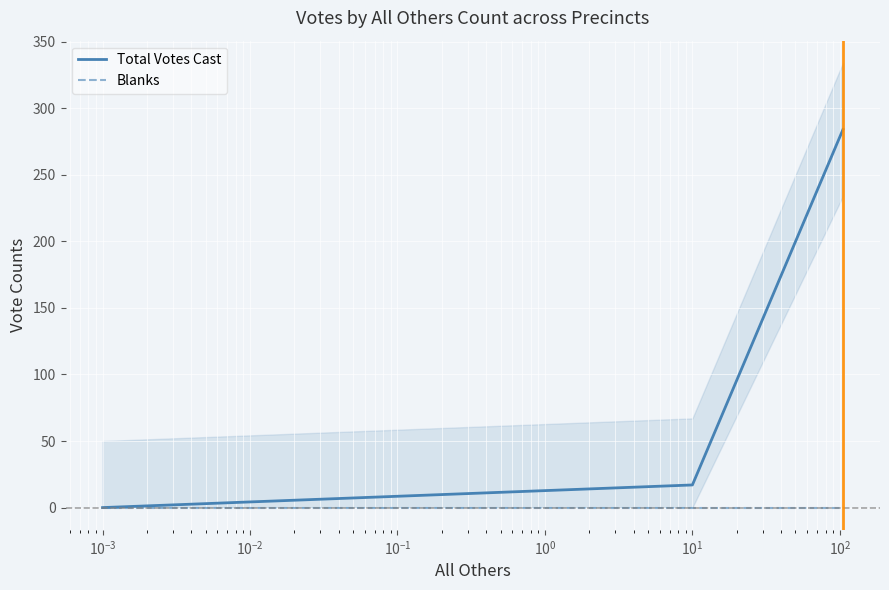

What is the highest value of the Total Votes Cast series?

284